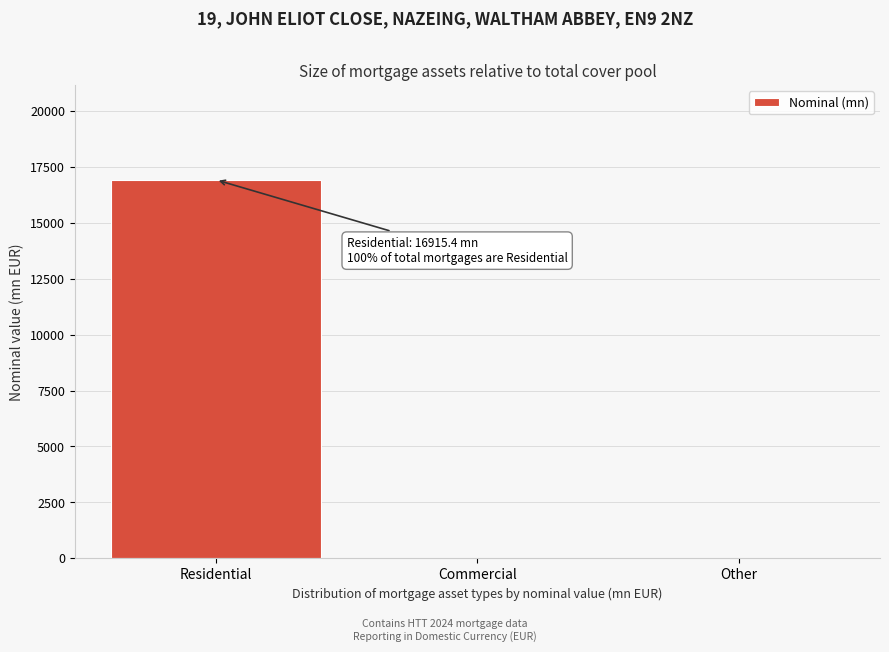

Reading left to right, list all the values displayed in this chart.

Residential=16915.4	Commercial=0.0	Other=0.0